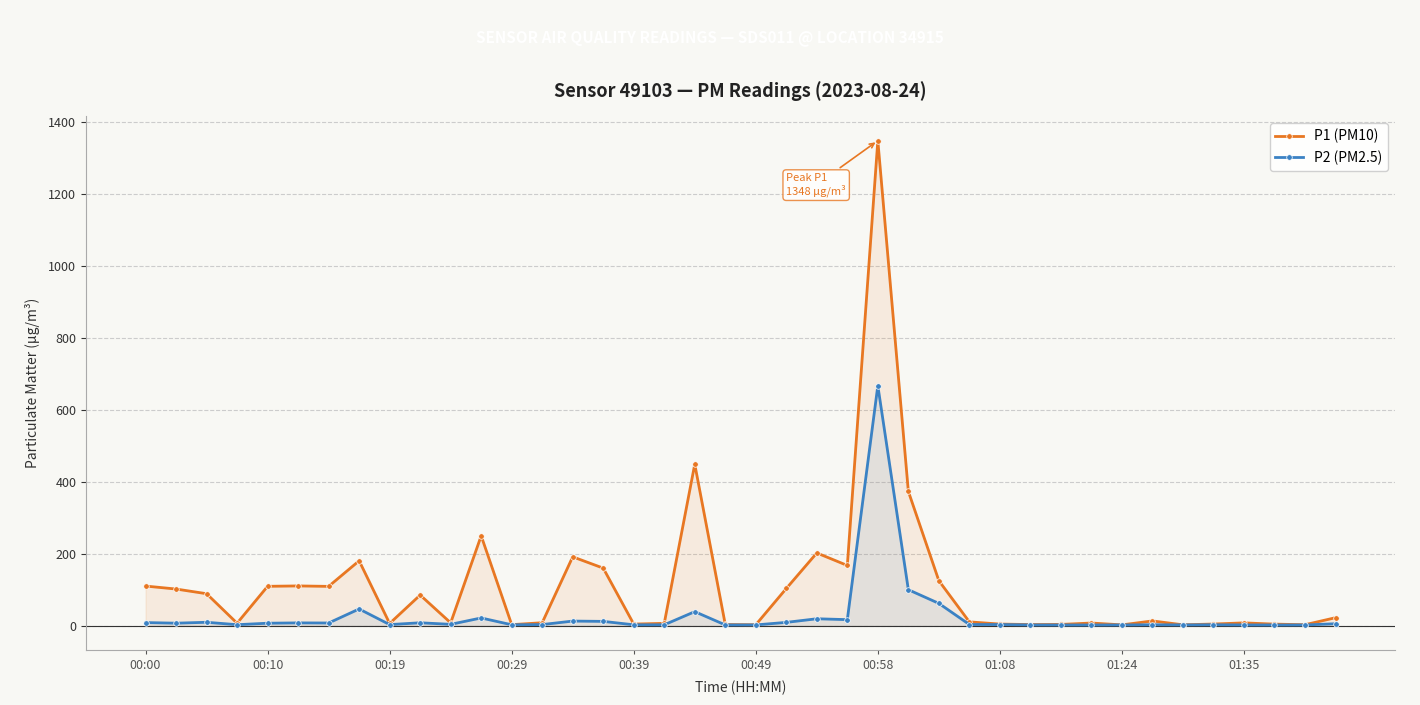

At which category is the sum across all series the highest?

00:58